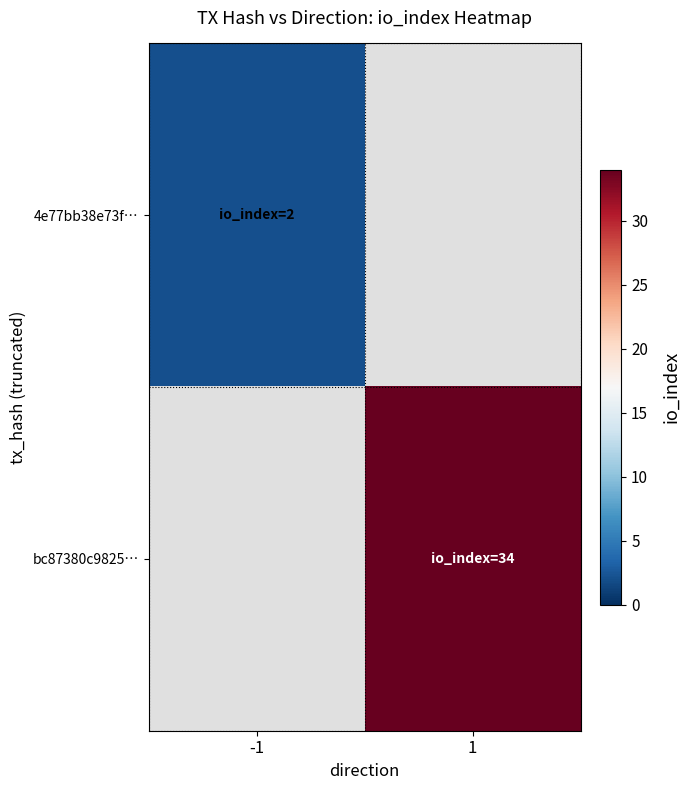

List the series in order of their peak value, lowest first.

4e77bb38e73f…, bc87380c9825…